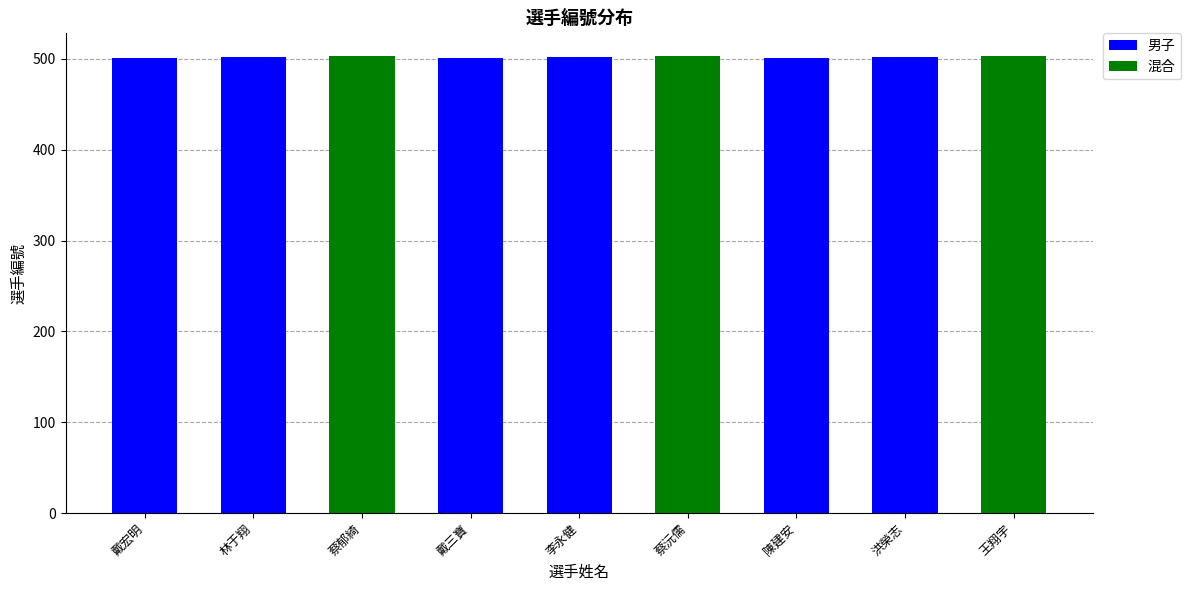

True or false: 男子 has a value of 502 at 洪榮志.

True